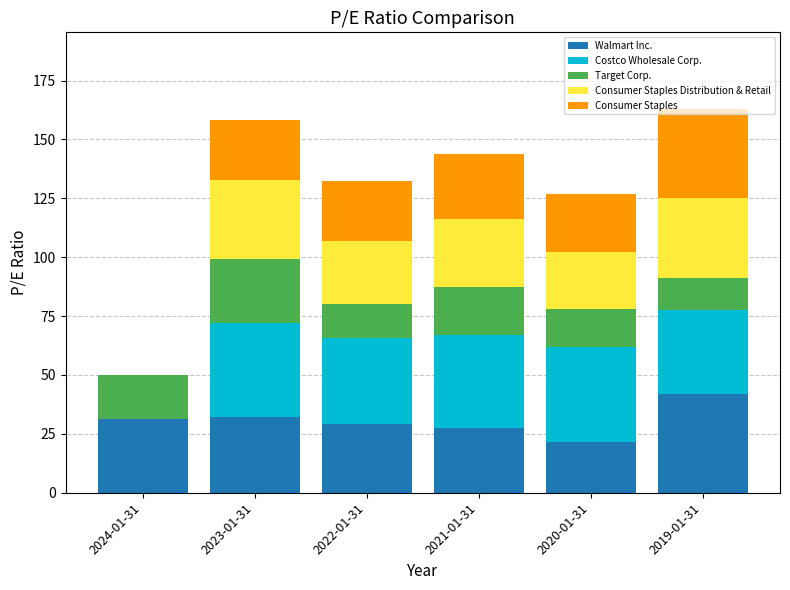

The value of Walmart Inc. at 2020-01-31 is 21.7. True or false?

True